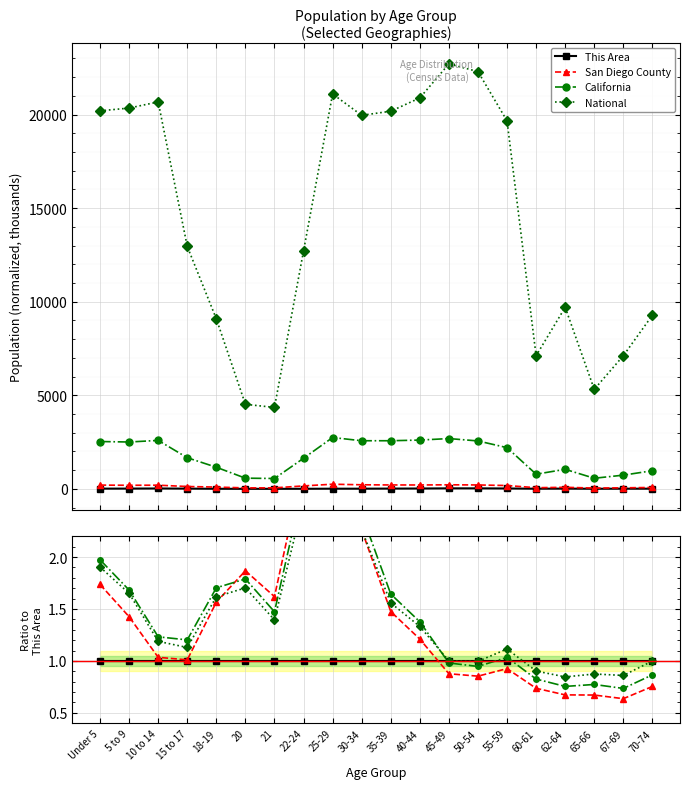

How many times do San Diego County and National cross each other?

2